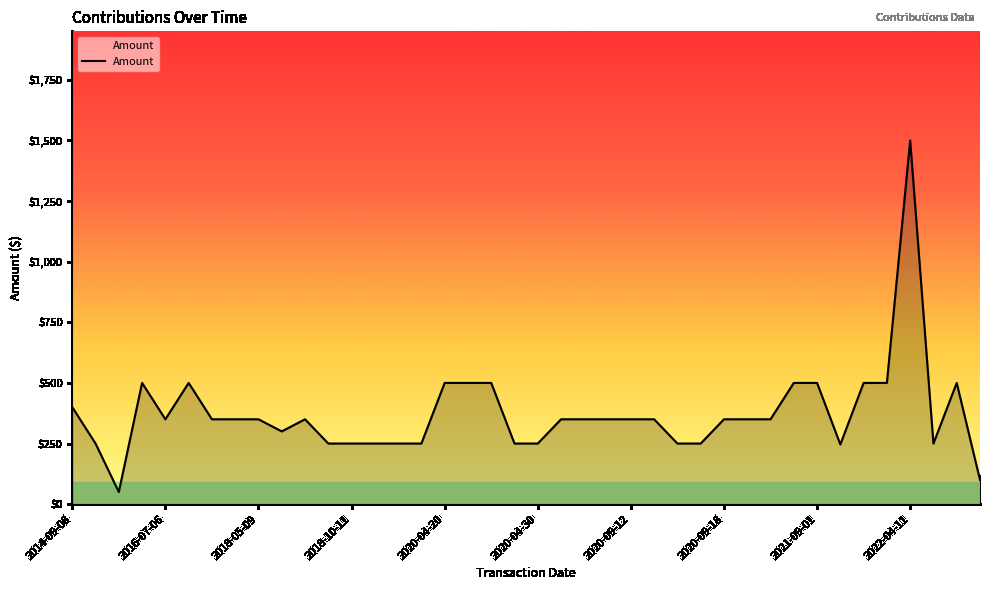

What is the difference between the maximum and minimum values?

1450.0